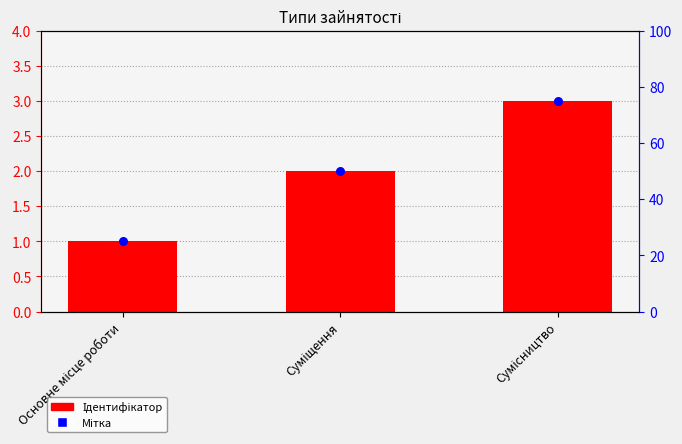

What is the total value across all series at Суміщення?

4